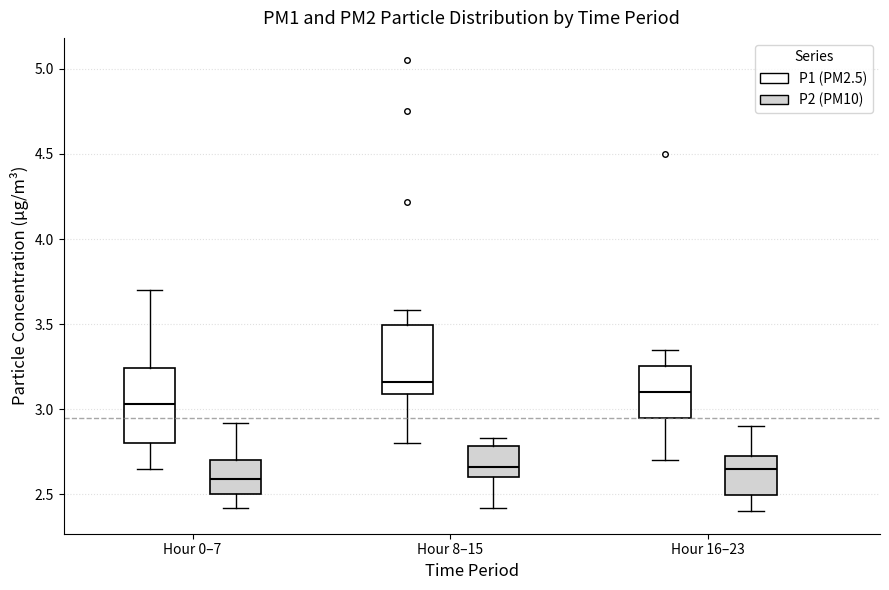

Where is the upper edge of the box for Hour 16–23 (P2 (PM10)) on the y-axis? The values are not printed on the chart, so give them approximately, as read against the axis.

2.75